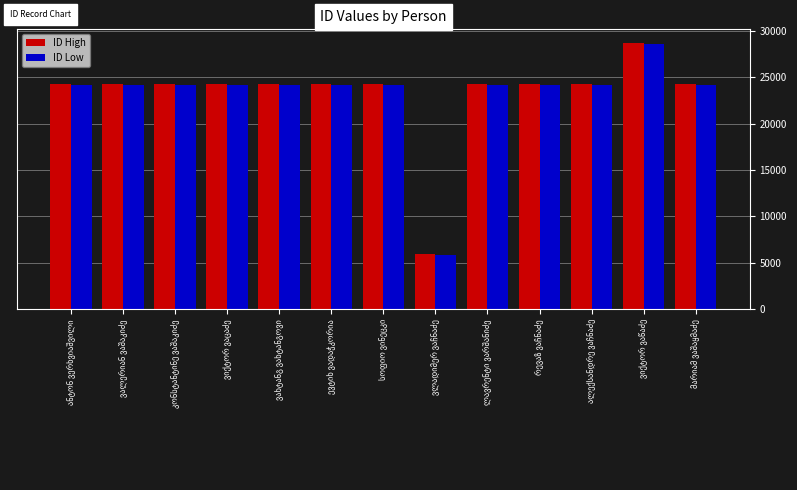

What is the maximum value for ID High?

28711